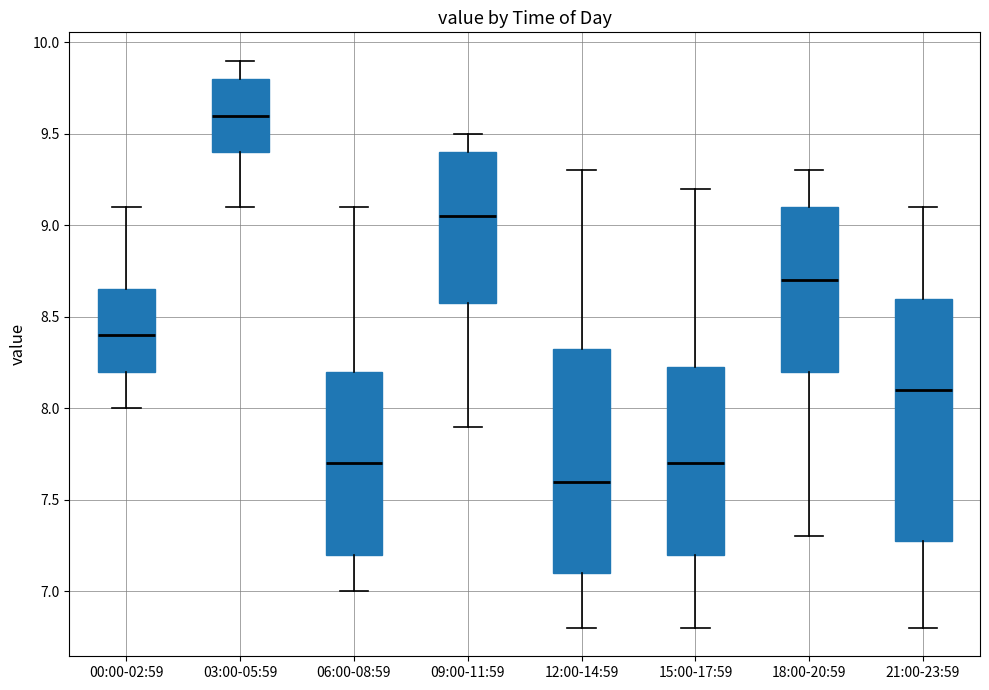

Which box is the tallest, from its lower edge to its upper edge?

21:00-23:59